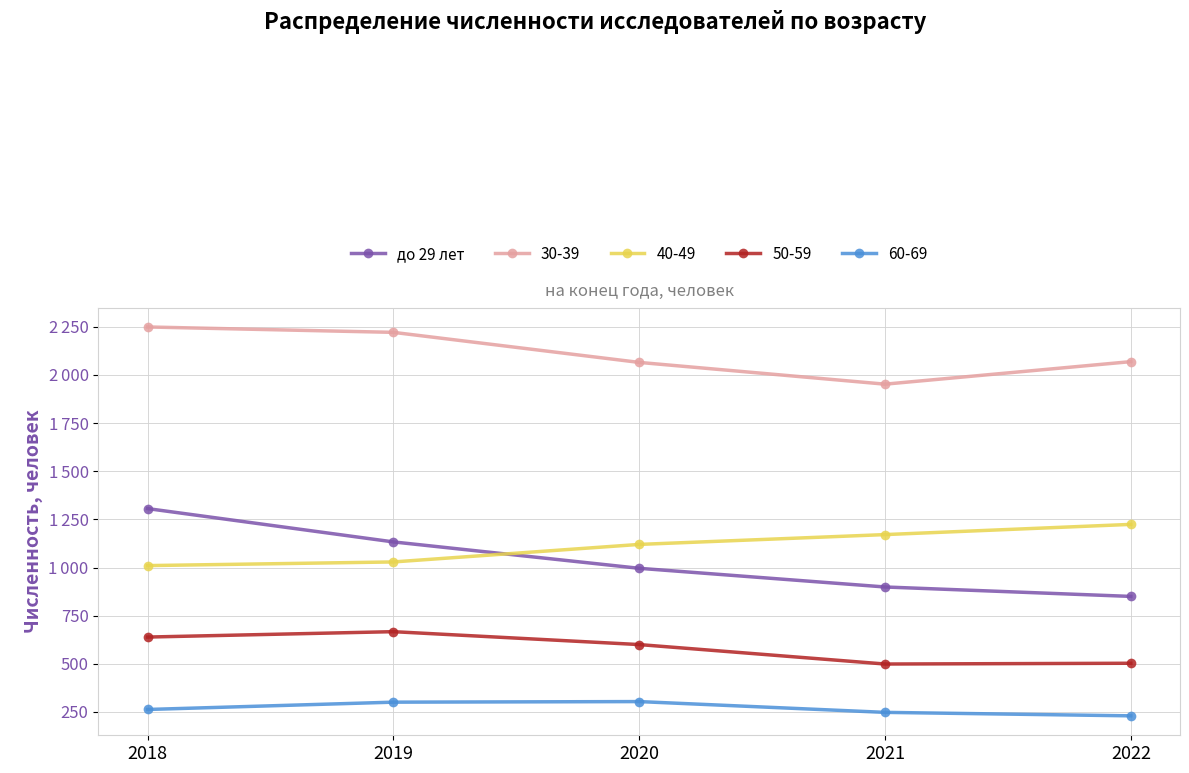

Reading left to right, extract all data points from this chart.

2018=1306	2019=1133	2020=996	2021=899	2022=850